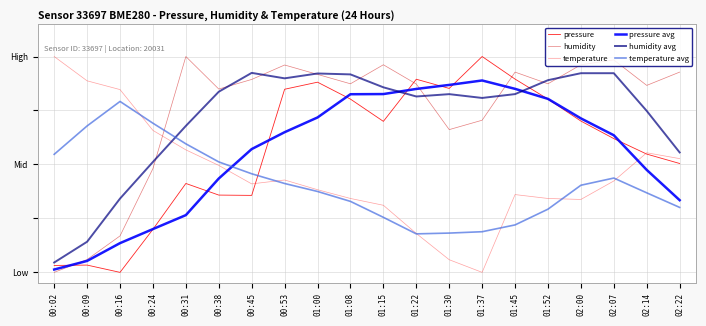

Which series ends up on top after the final intersection of humidity and temperature avg?

humidity